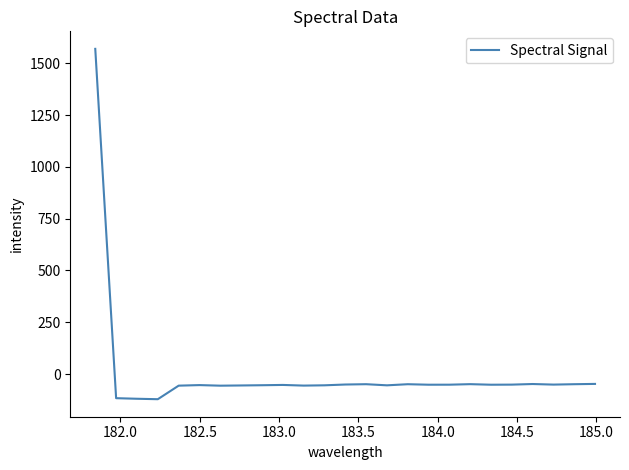

What is the difference between the maximum and minimum values?

1691.0